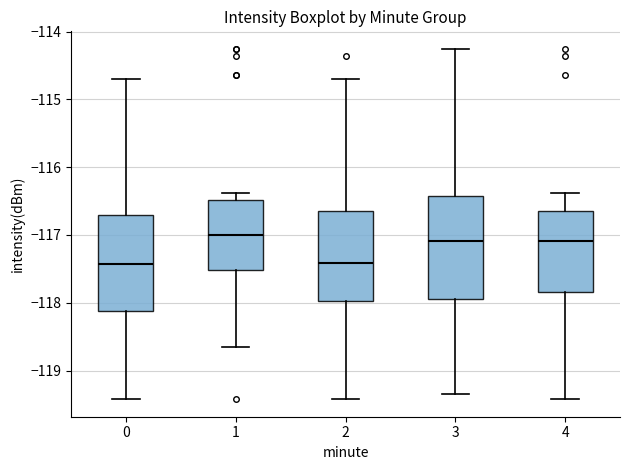

Reading left to right, transcribe this box plot: for each box, give where its median line is, the range the box spans, and where its two whiskers end, as read against the y-axis. The values are not printed on the chart, so give them approximately, as read against the axis.

0: median -117.4, box -118.1 to -116.7, whiskers -119.4 to -114.7
1: median -117.0, box -117.5 to -116.5, whiskers -118.6 to -116.4
2: median -117.4, box -118.0 to -116.6, whiskers -119.4 to -114.7
3: median -117.1, box -118.0 to -116.4, whiskers -119.3 to -114.3
4: median -117.1, box -117.8 to -116.6, whiskers -119.4 to -116.4